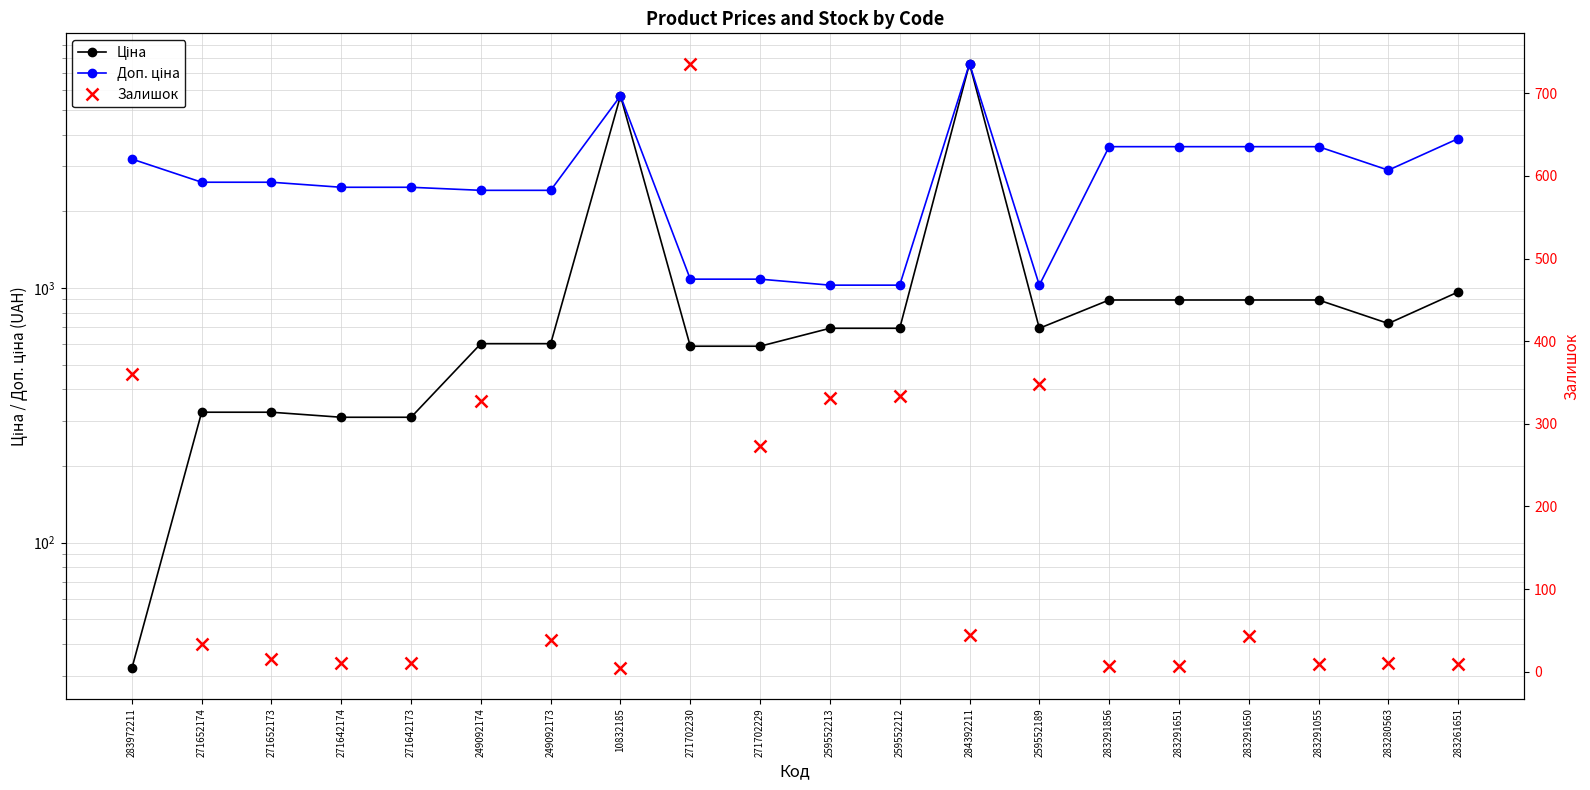

Reading left to right, what are all the values shown in this chart?

Ціна: 32.0	324.8	324.8	310.3	310.3	603.7	603.7	5673.8	589.9	589.9	693.7	693.7	7596.5	693.7	895.9	895.9	895.9	895.9	724.5	963.5
Доп. ціна: 3205.0	2598.3	2598.3	2482.4	2482.4	2414.8	2414.8	5673.8	1081.7	1081.7	1024.6	1024.6	7596.5	1024.6	3583.6	3583.6	3583.6	3583.6	2897.8	3854.0
Залишок: 360.0	34.0	15.0	11.0	10.0	328.0	38.0	4.0	736.0	273.0	331.0	334.0	44.0	348.0	7.0	7.0	43.0	9.0	11.0	9.0